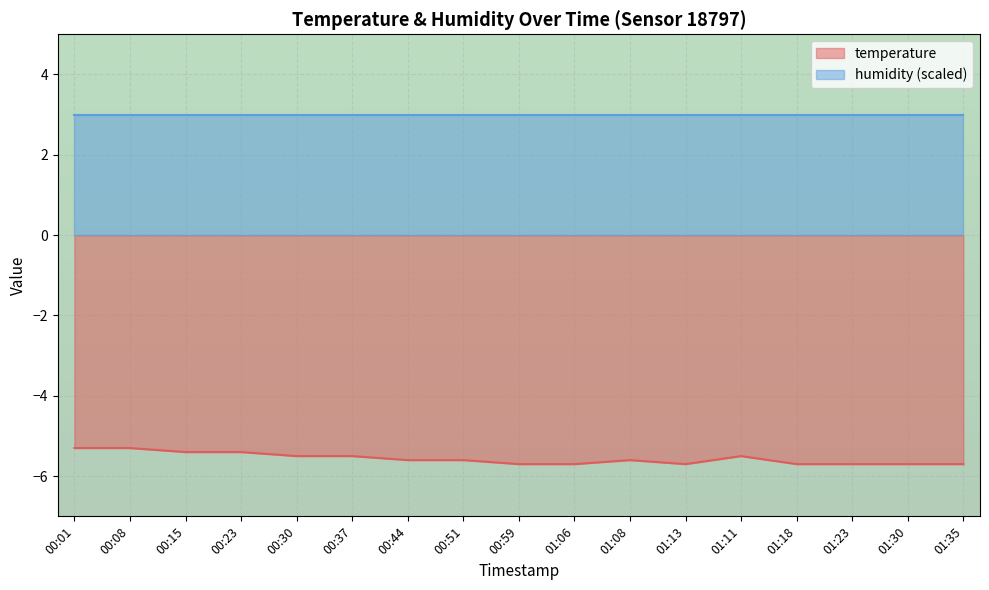

Which label corresponds to the smallest value in the chart?

00:59